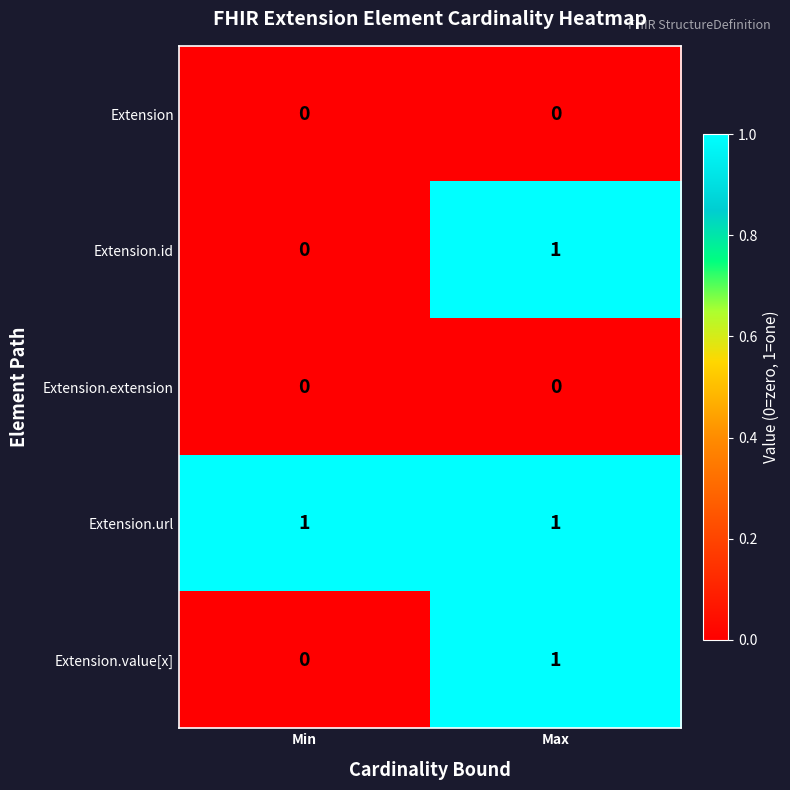

At which label does Extension.value[x] reach its peak?

Max